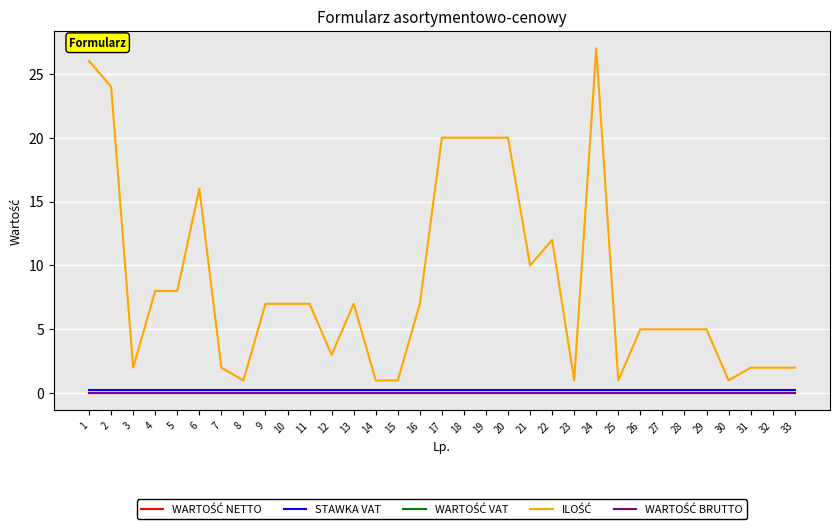

What is the value of the ILOŚĆ point at the 10th from the left?

7.0